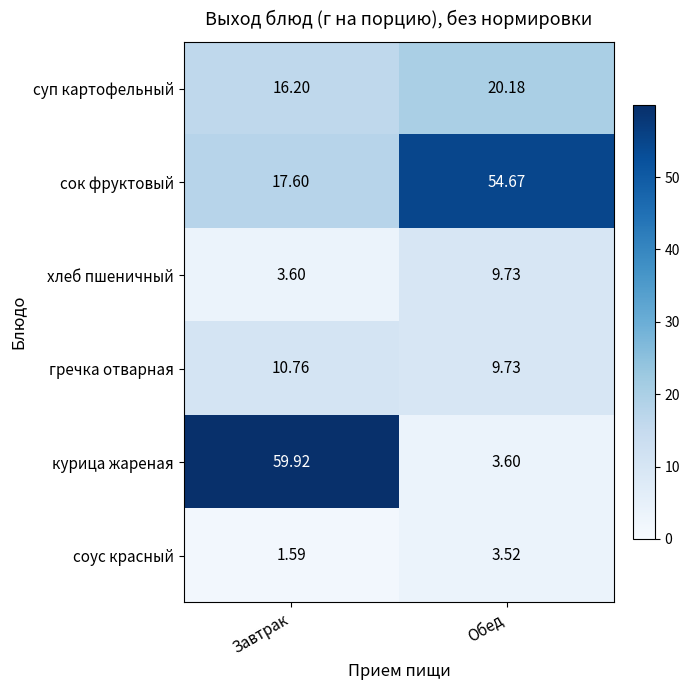

Where is курица жареная nearest to the value 31?

Обед